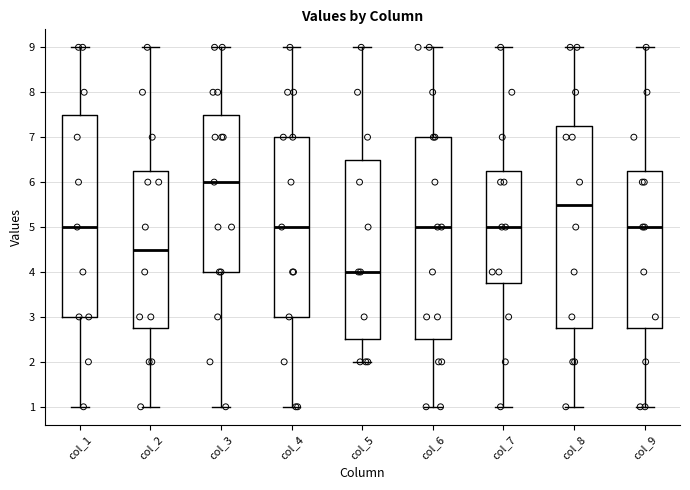

Reading left to right, read every box against the y-axis: the position of its median line, the range the box covers, and the ends of its whiskers. The values are not printed on the chart, so give them approximately, as read against the axis.

col_1: median 5.0, box 3.0 to 7.5, whiskers 1.0 to 9.0
col_2: median 4.5, box 2.8 to 6.3, whiskers 1.0 to 9.0
col_3: median 6.0, box 4.0 to 7.5, whiskers 1.0 to 9.0
col_4: median 5.0, box 3.0 to 7.0, whiskers 1.0 to 9.0
col_5: median 4.0, box 2.5 to 6.5, whiskers 2.0 to 9.0
col_6: median 5.0, box 2.5 to 7.0, whiskers 1.0 to 9.0
col_7: median 5.0, box 3.8 to 6.3, whiskers 1.0 to 9.0
col_8: median 5.5, box 2.8 to 7.3, whiskers 1.0 to 9.0
col_9: median 5.0, box 2.8 to 6.3, whiskers 1.0 to 9.0